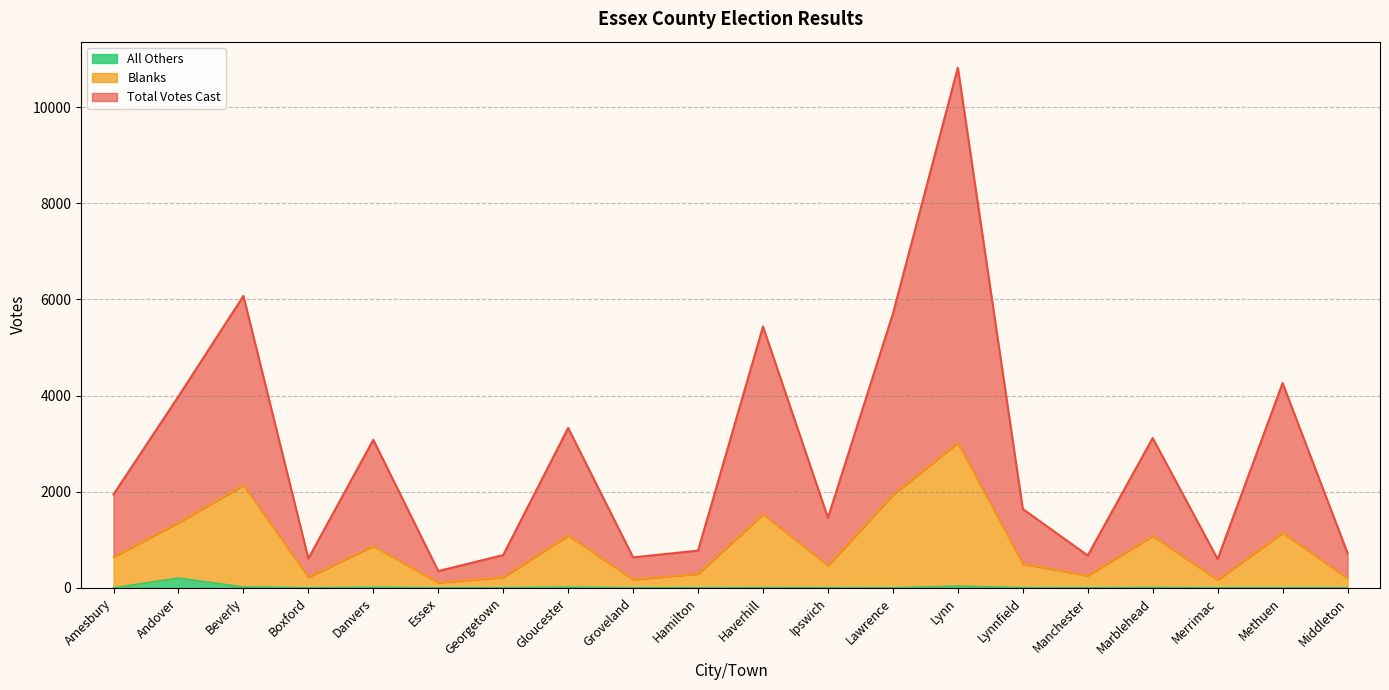

What is the difference between the maximum and minimum values in the All Others series?

205